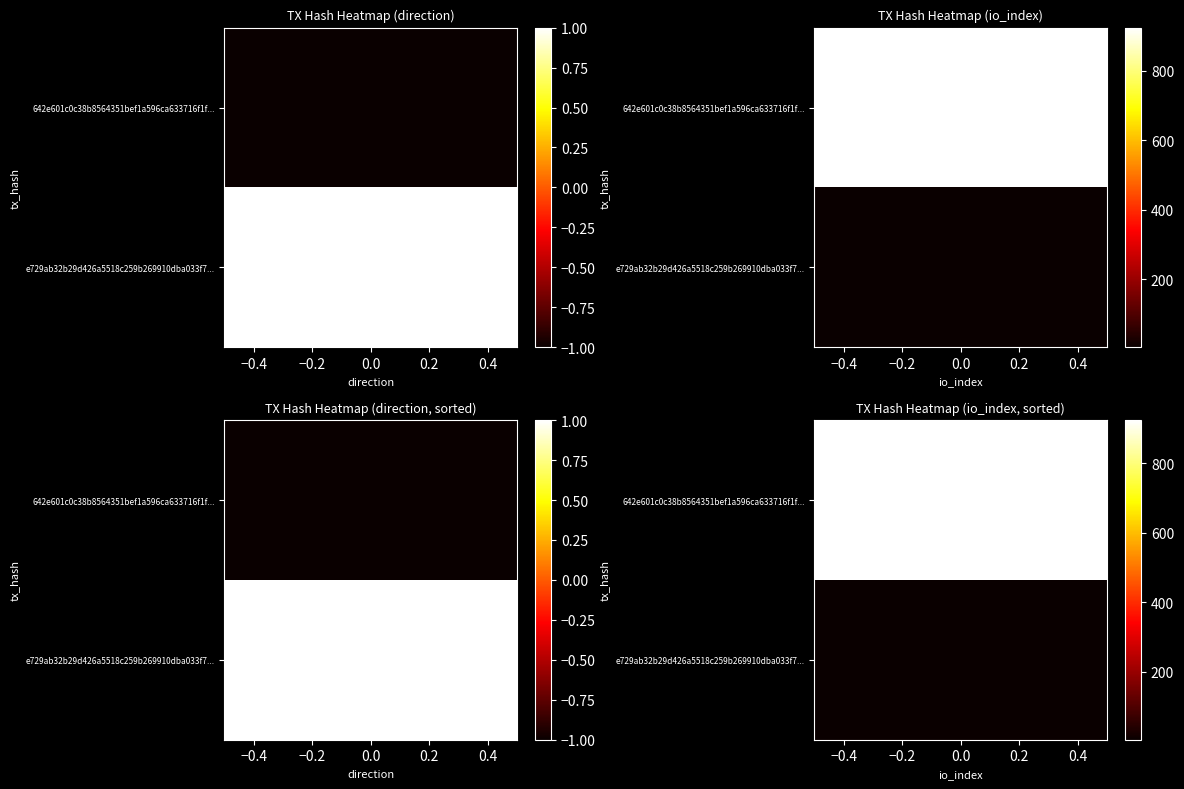

What is the difference between the maximum and minimum values in the e729ab32b29d426a5518c259b269910dba033f7 series?

3